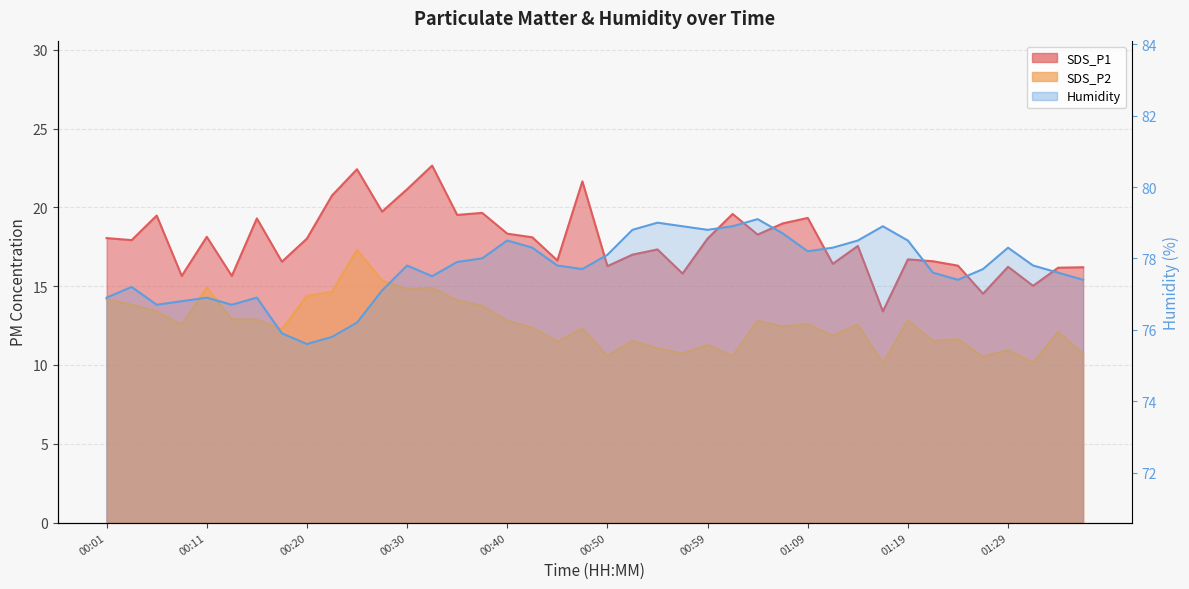

How many interior local peaks does the SDS_P1 series have?

13